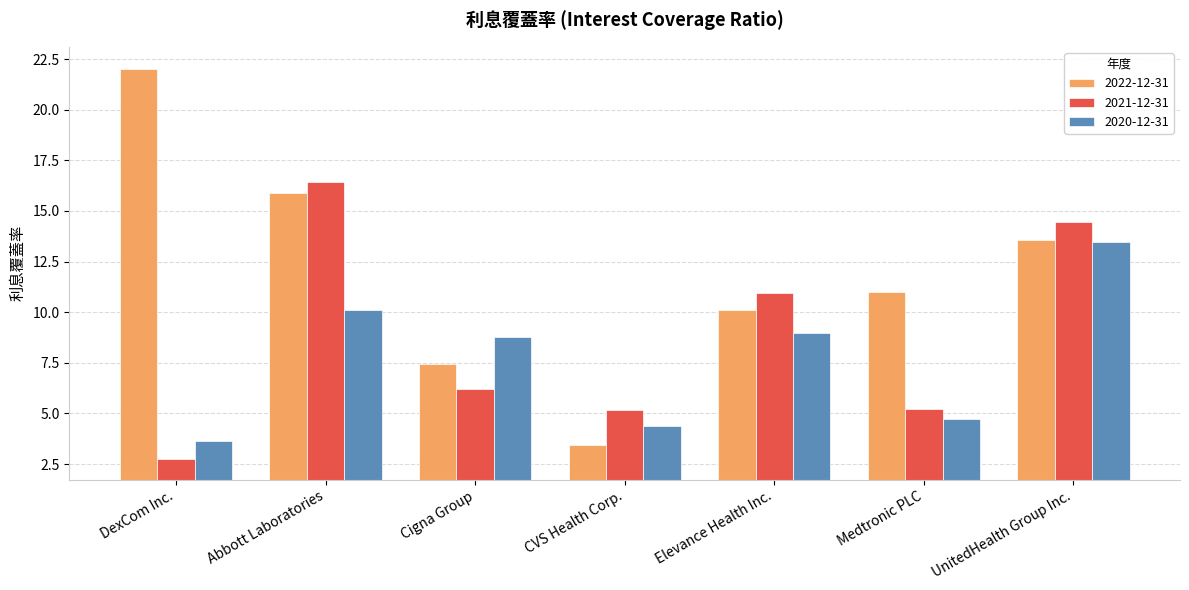

What is the spread (max minus min) of values at CVS Health Corp.?

1.7